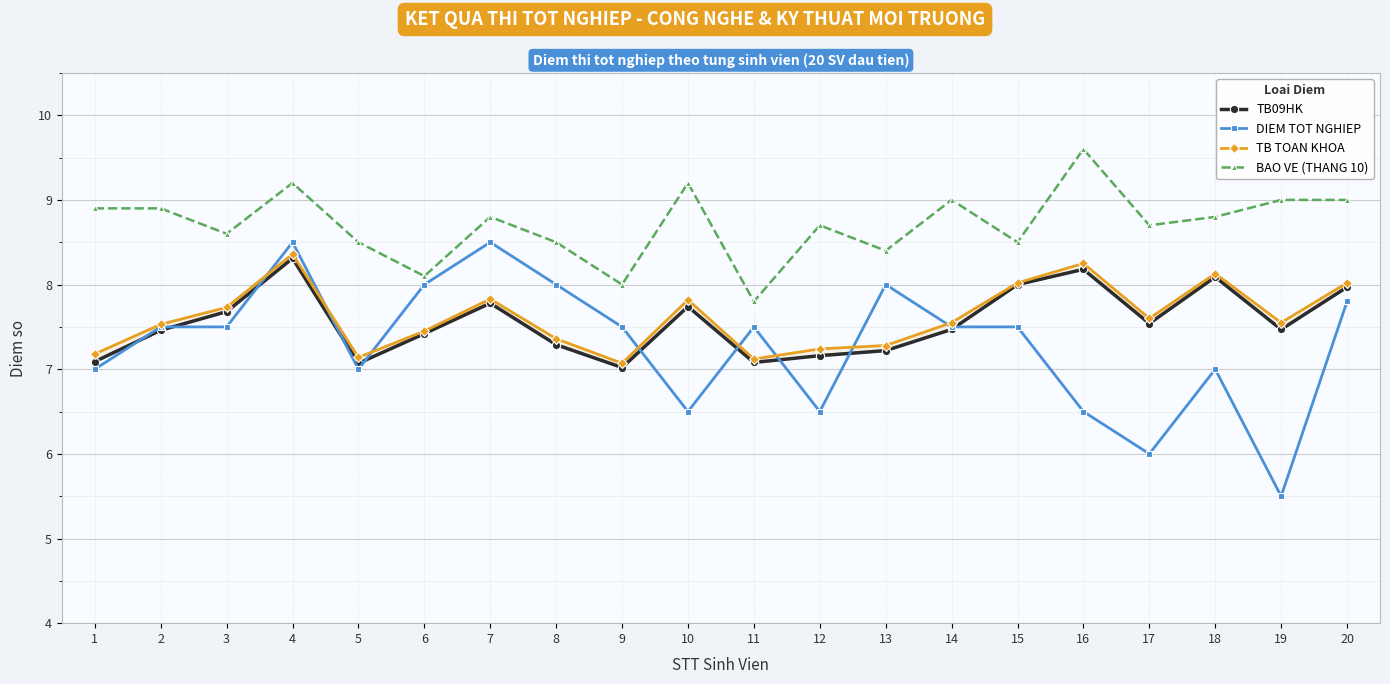

What is the spread (max minus min) of values at 14?

1.5